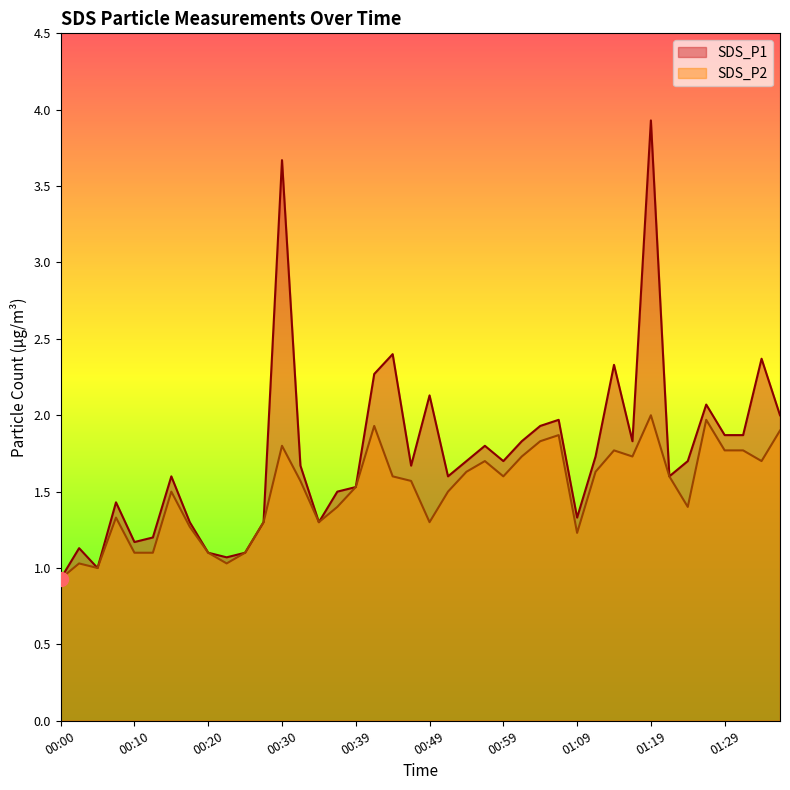

What is the approximate value of SDS_P2 at 01:14?

1.8